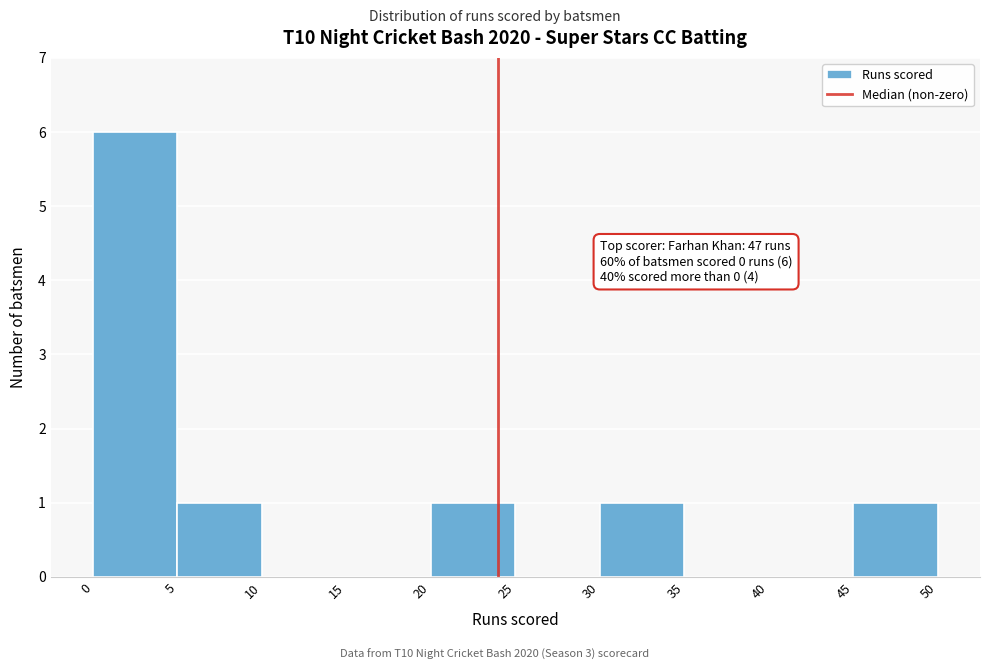

Over which range of the x-axis is the bar tallest?

0 to 5